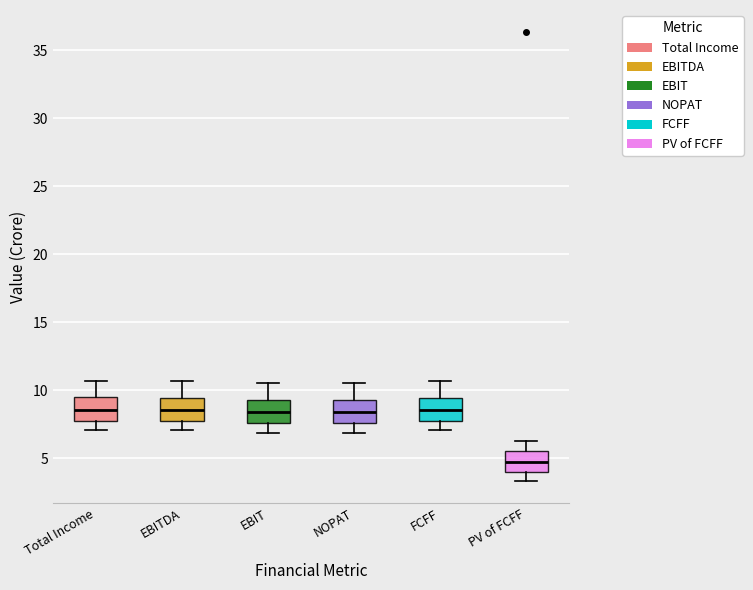

Where is the upper edge of the box for FCFF on the y-axis? The values are not printed on the chart, so give them approximately, as read against the axis.

9.5